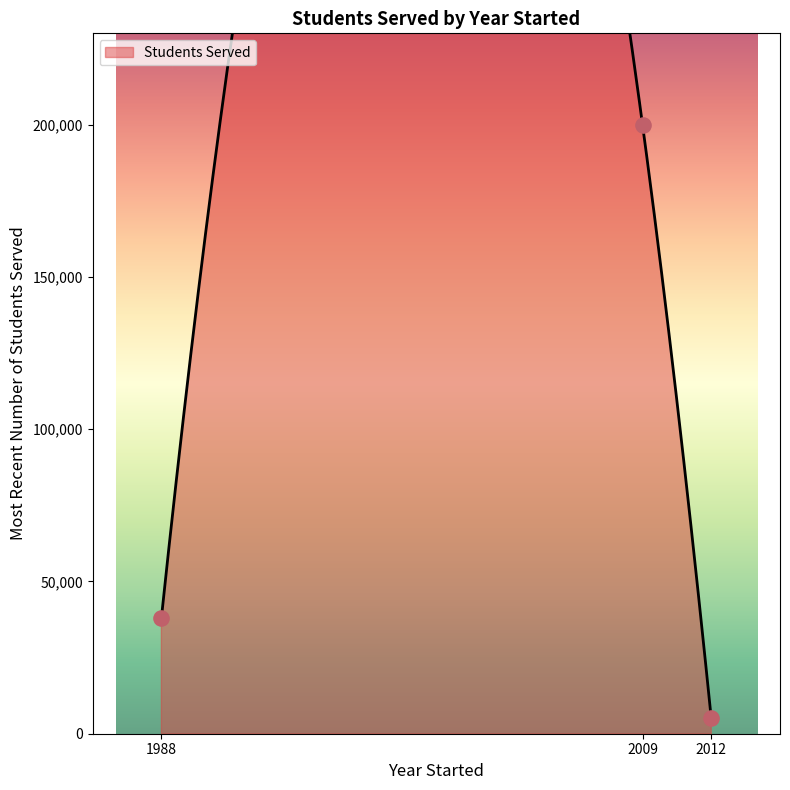

Between 1988 and 2012, which is larger?

1988